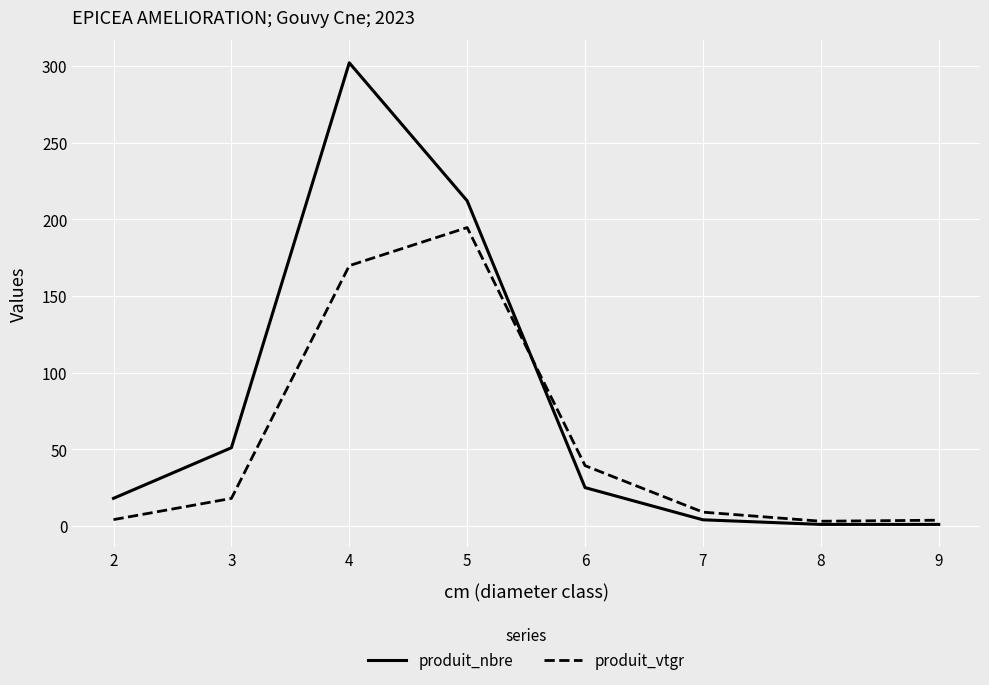

Which category has the highest value in the produit_vtgr series?

5